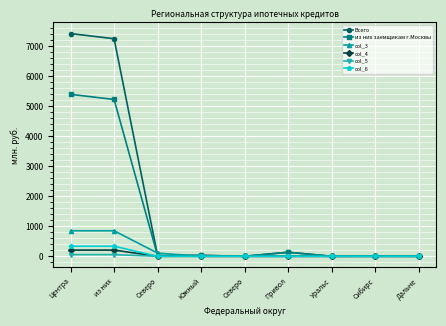

The value of Всего at Привол is 134. True or false?

True